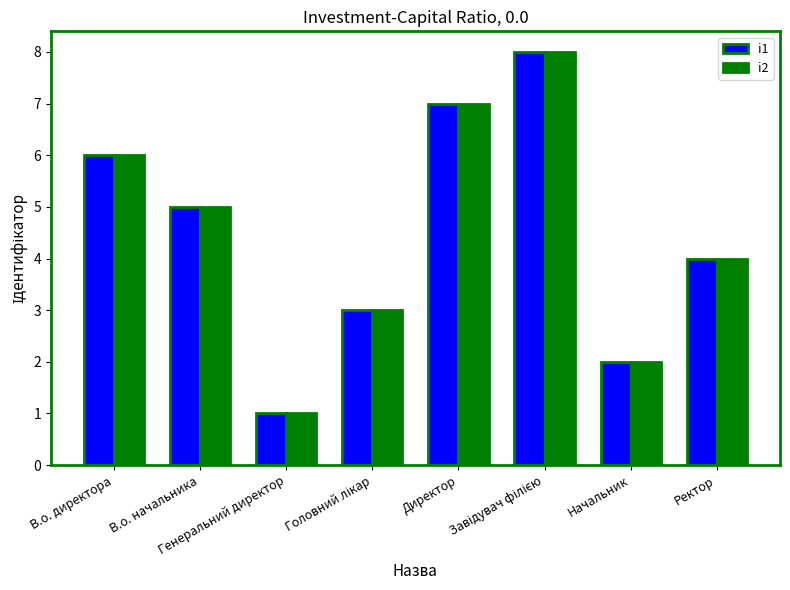

True or false: i1 has a value of 1 at Генеральний директор.

True